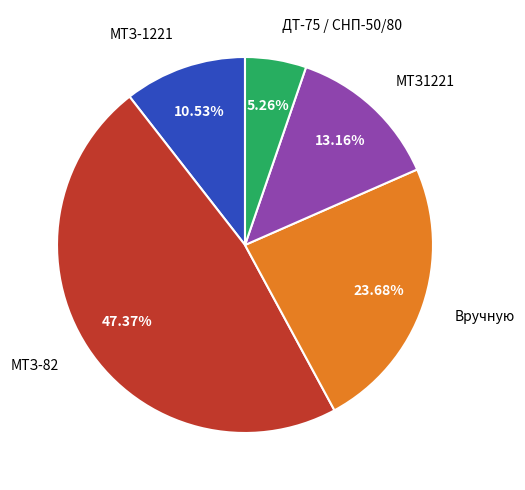

True or false: ДТ-75 / СНП-50/80 accounts for 1% of the total.

False